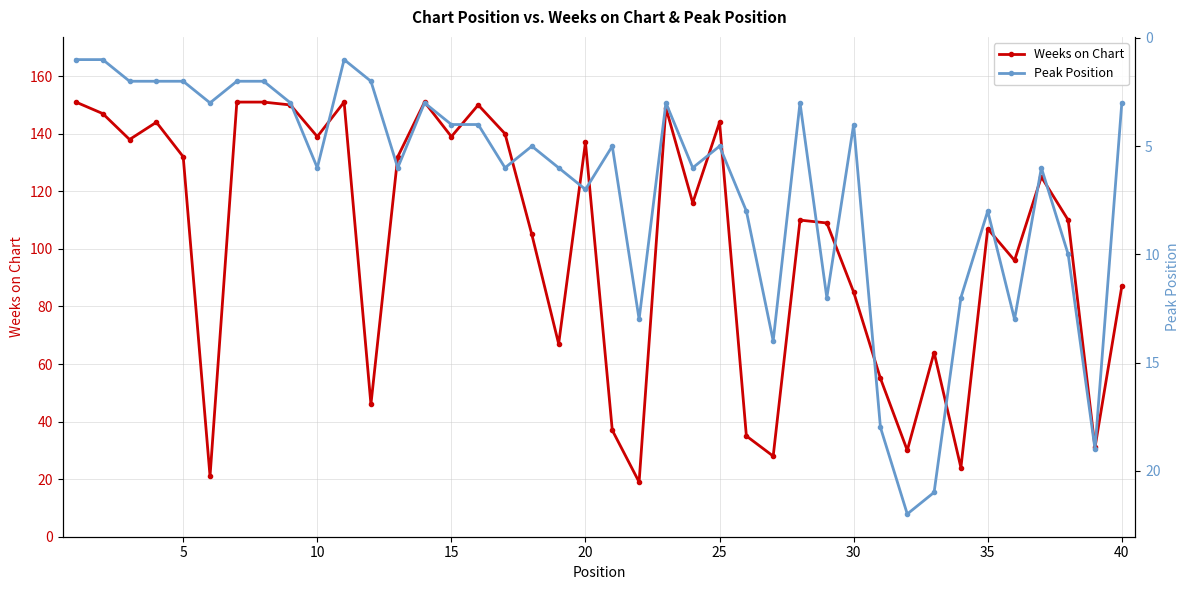

How many interior local peaks does the Peak Position series have?

12